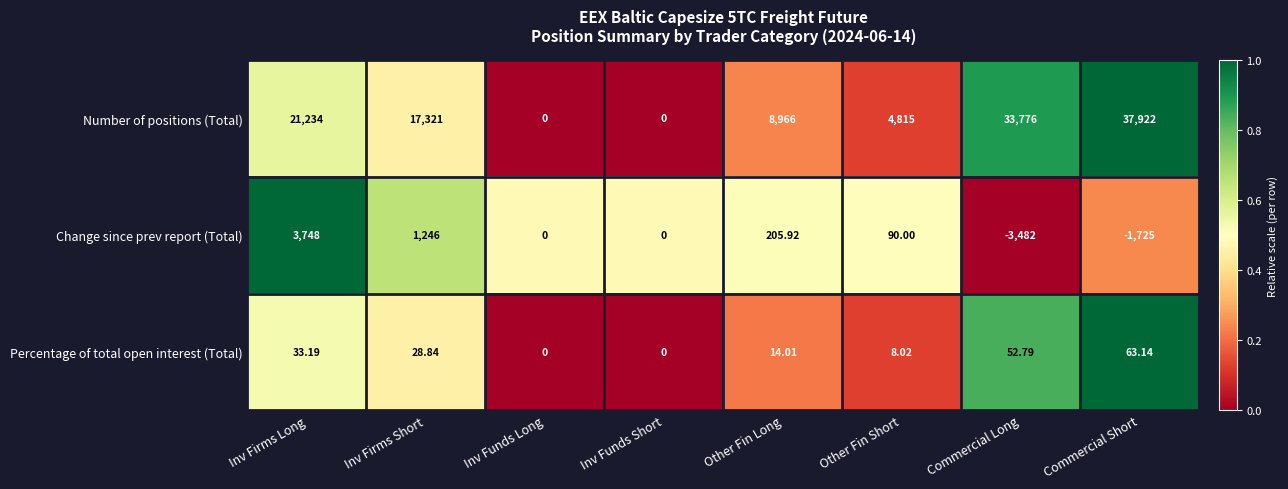

How many series are shown in this chart?

3